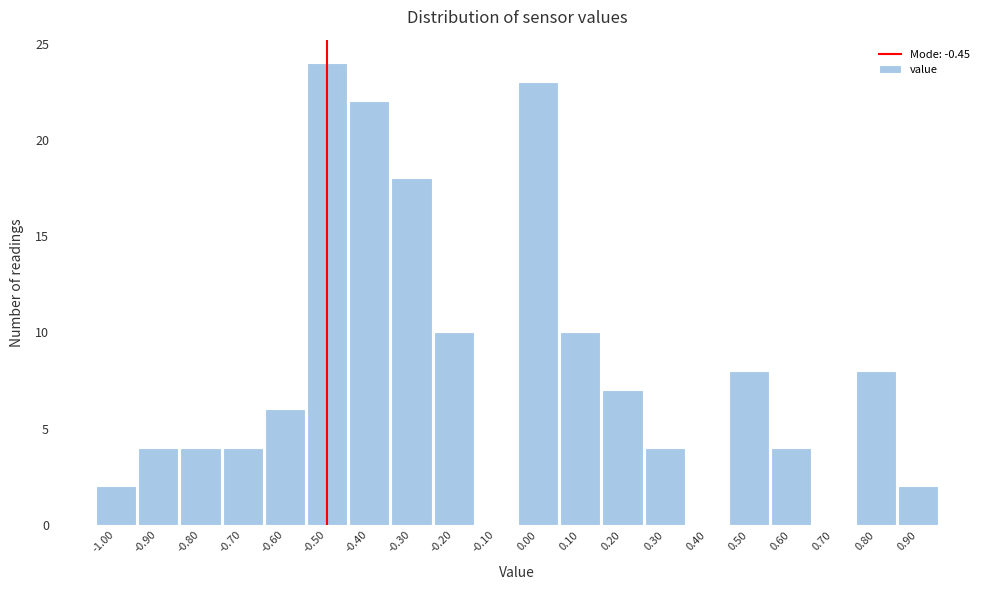

Reading right to left, transcribe all the data shown in this chart.

0.90=2	0.80=8	0.70=0	0.60=4	0.50=8	0.40=0	0.30=4	0.20=7	0.10=10	0.00=23	-0.10=0	-0.20=10	-0.30=18	-0.40=22	-0.50=24	-0.60=6	-0.70=4	-0.80=4	-0.90=4	-1.00=2